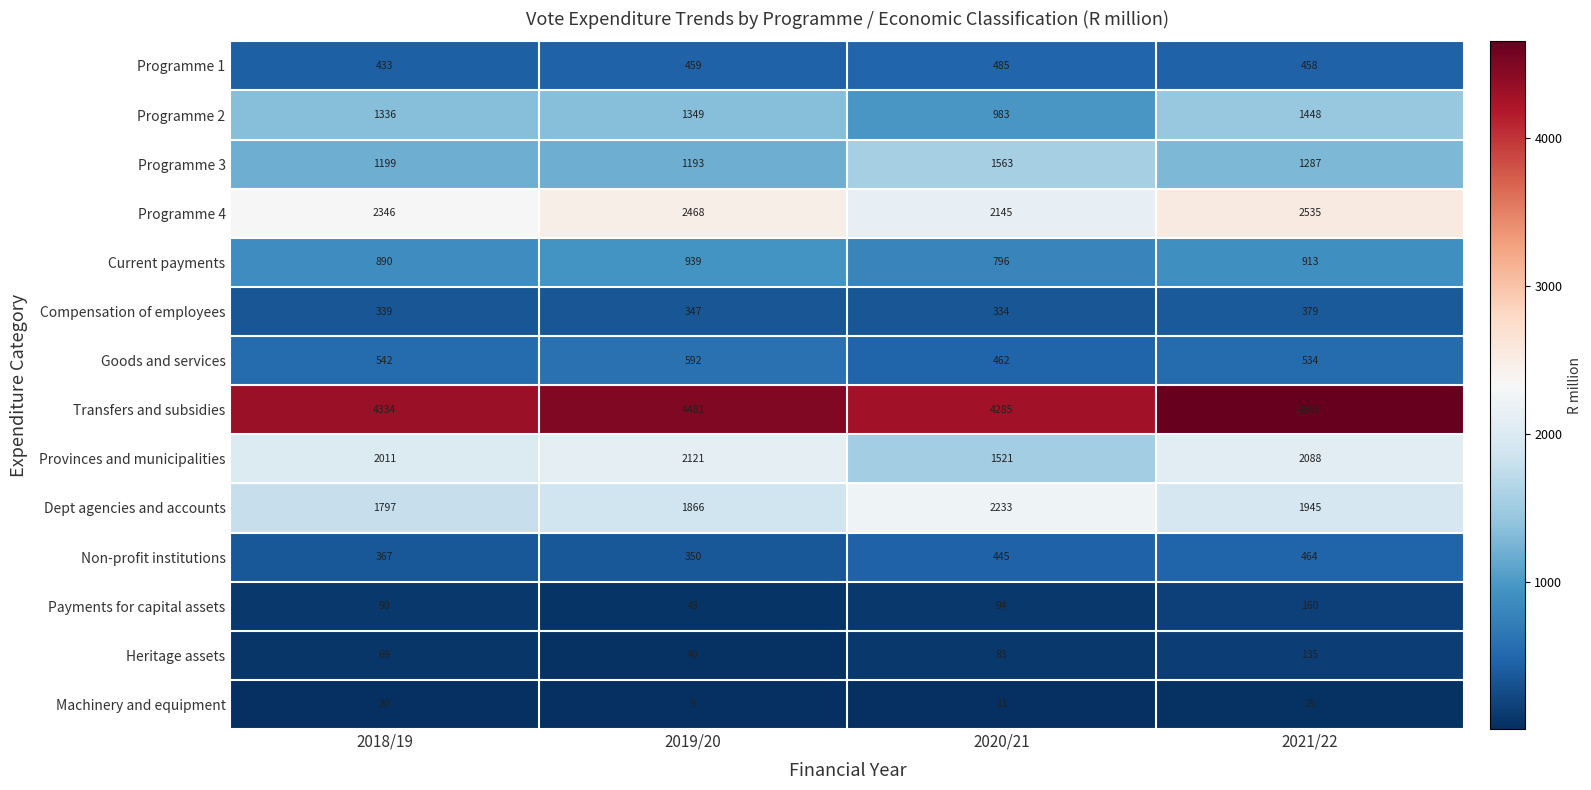

Count the number of data series in this chart.

14